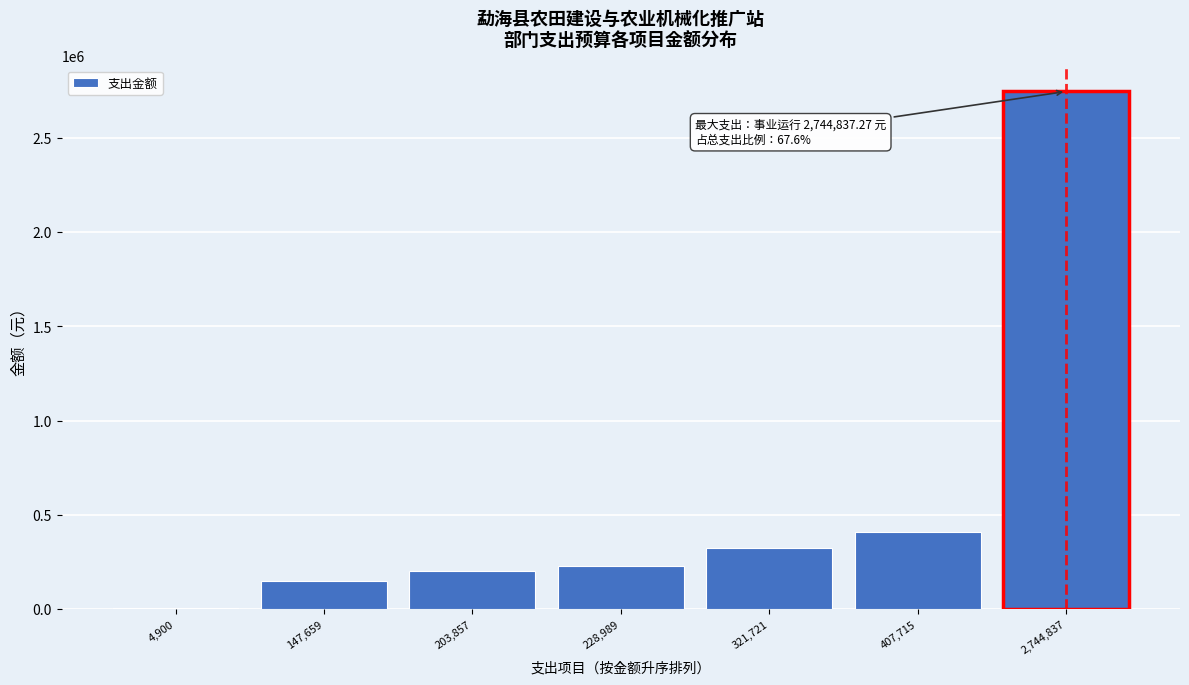

Reading left to right, extract all data points from this chart.

4,900=4900.0	147,659=147660.0	203,857=203857.7	228,989=228989.8	321,721=321721.9	407,715=407715.4	2,744,837=2744837.3